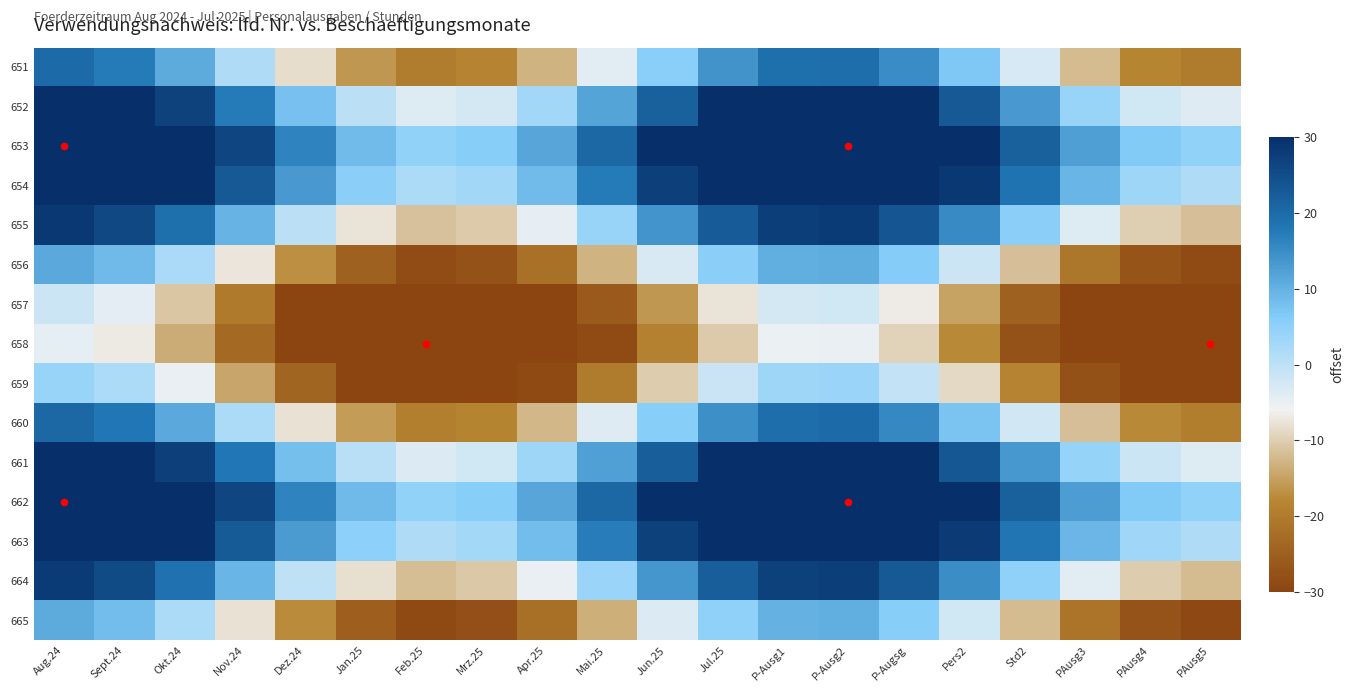

Count the number of data series in this chart.

15